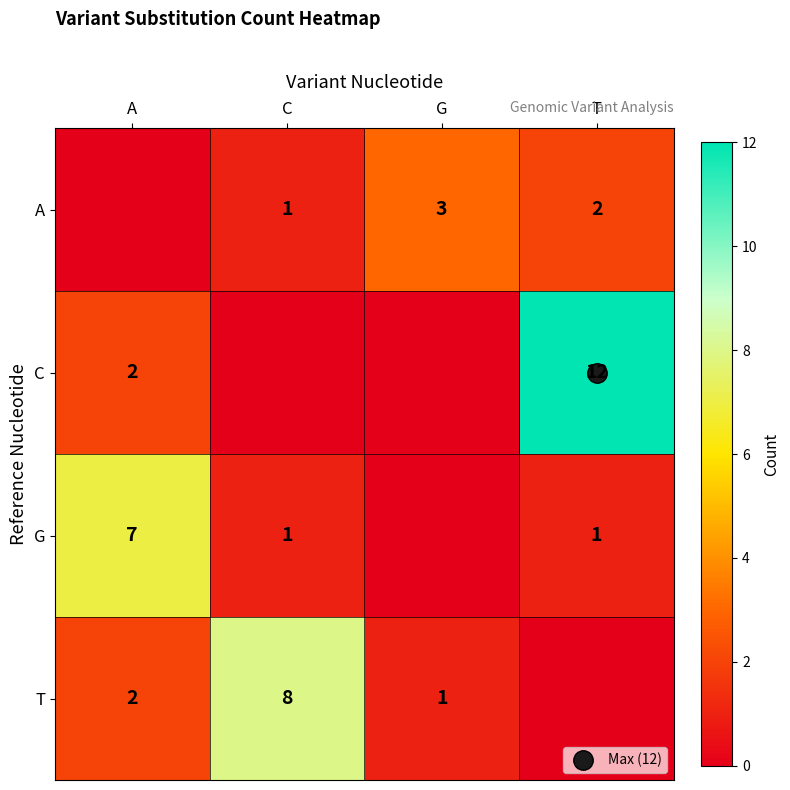

List the series in order of their overall mean, highest first.

C, T, G, A